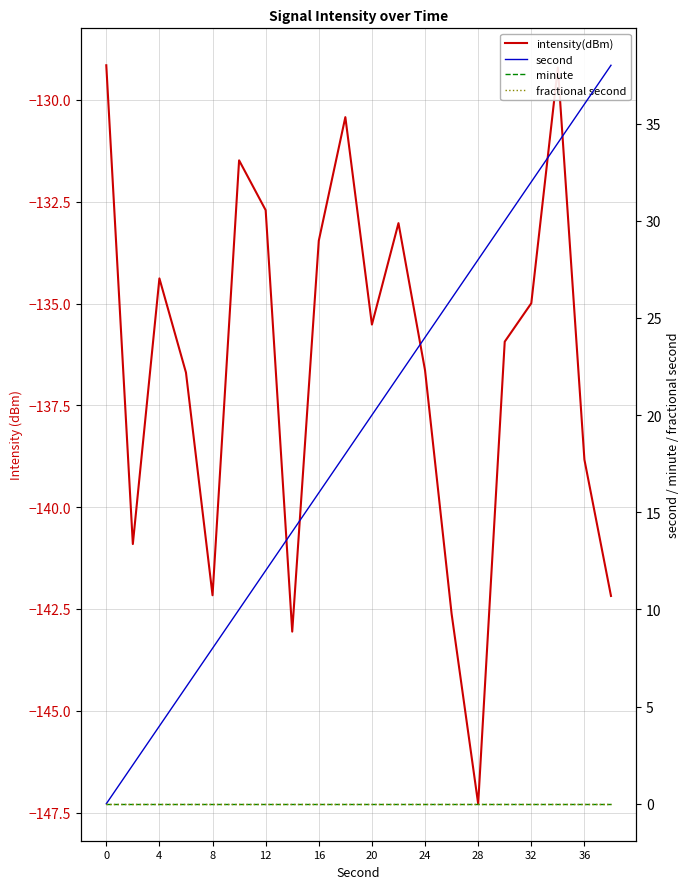

Does the chart display data point markers on the line(s)?

No